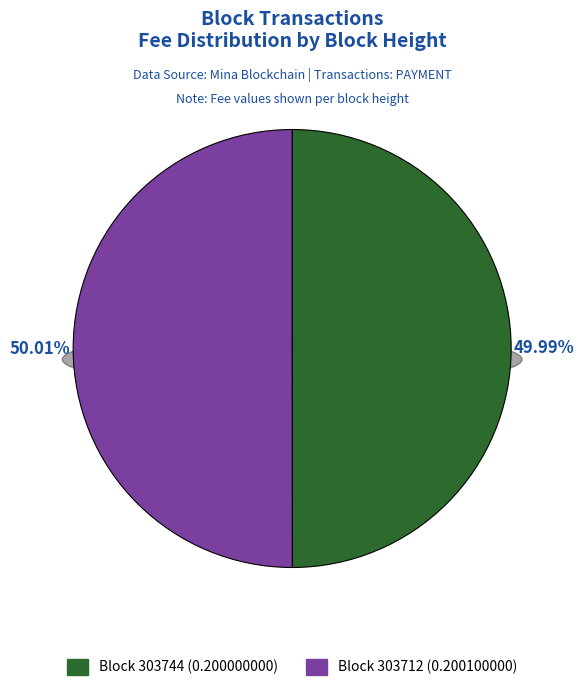

To the nearest percent, what is the average slice percentage?

50%